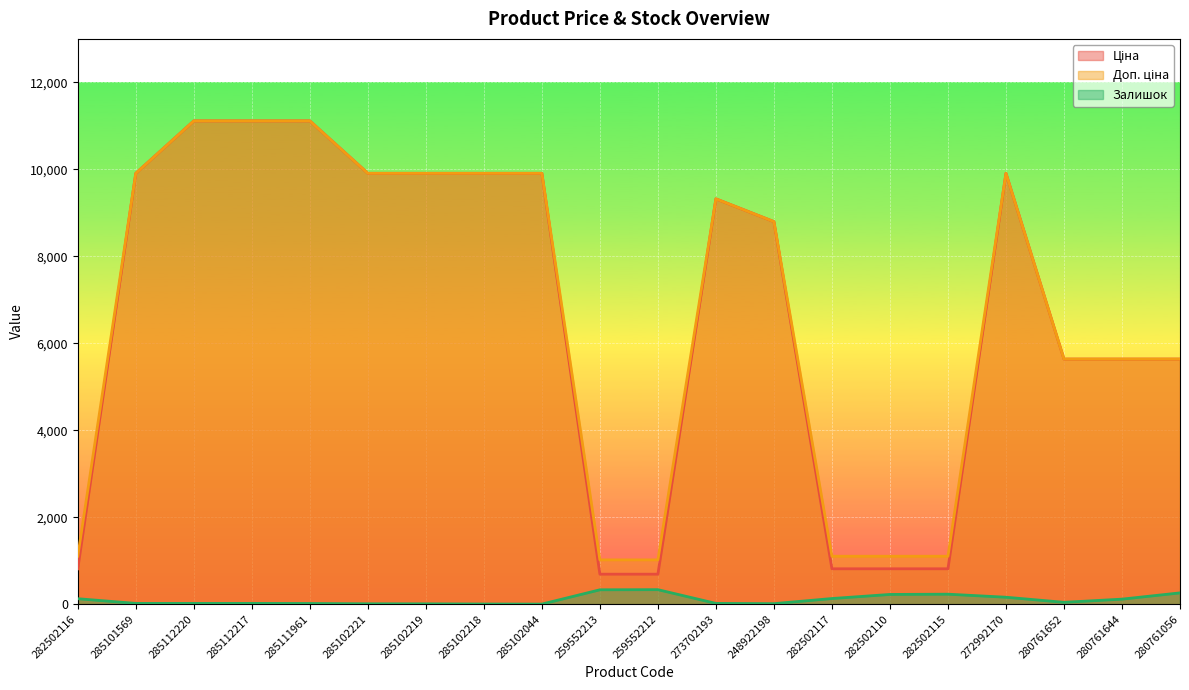

The Ціна series shows 9366.2 at 280761644. True or false?

False